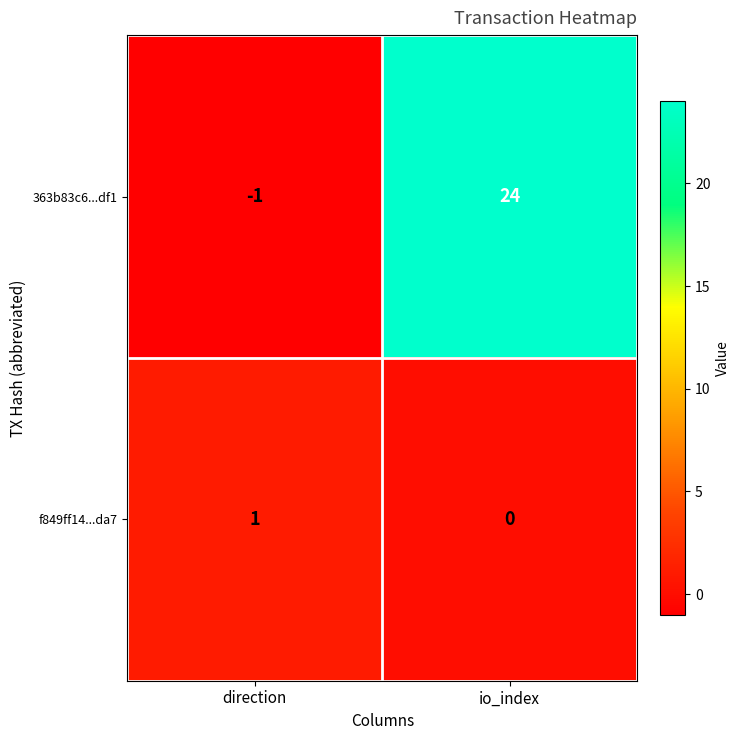

How many values in f849ff14...da7 are above zero?

1